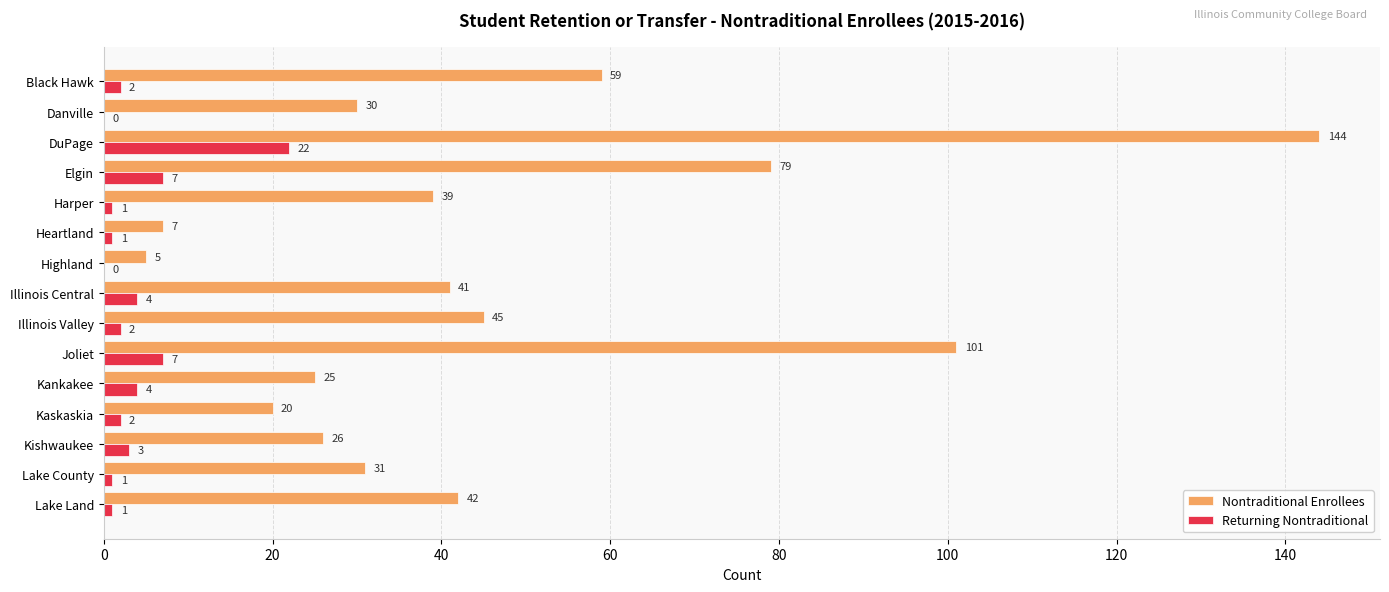

The value of Nontraditional Enrollees at Illinois Central is 41. True or false?

True